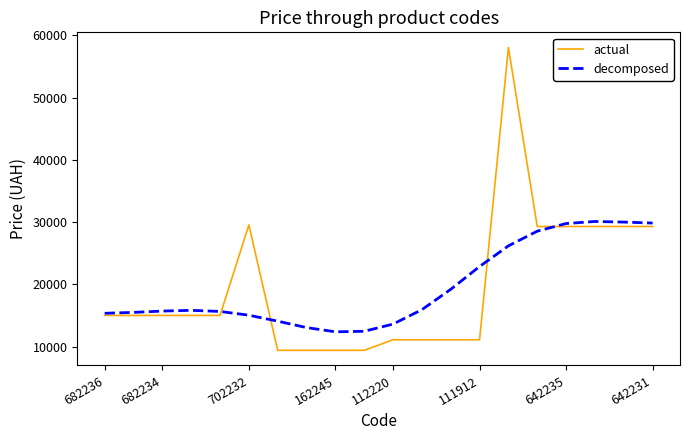

Which series has the largest range (max minus min)?

actual